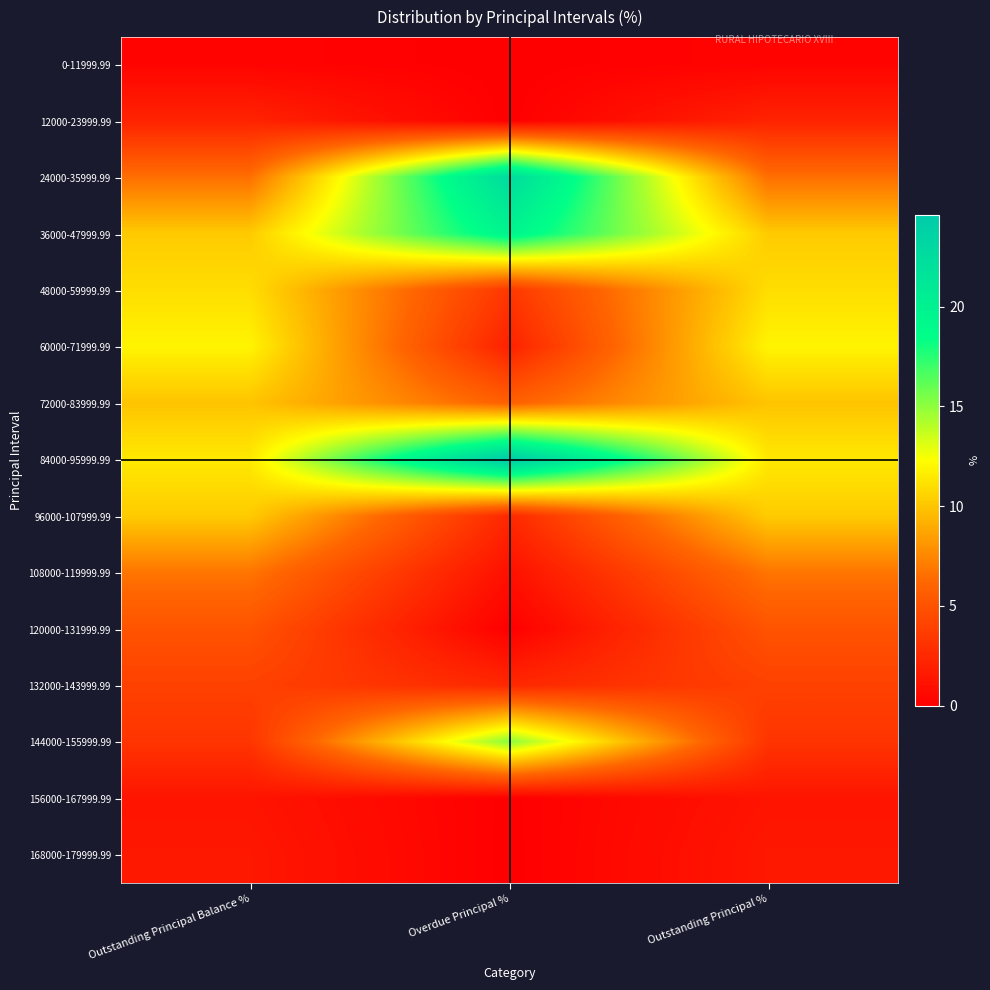

How many data points does each series have?

3